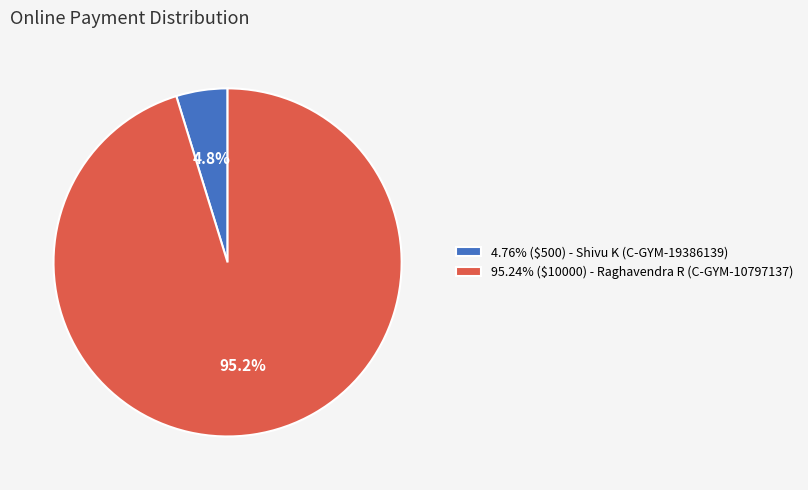

To the nearest percent, what is the average slice percentage?

50%